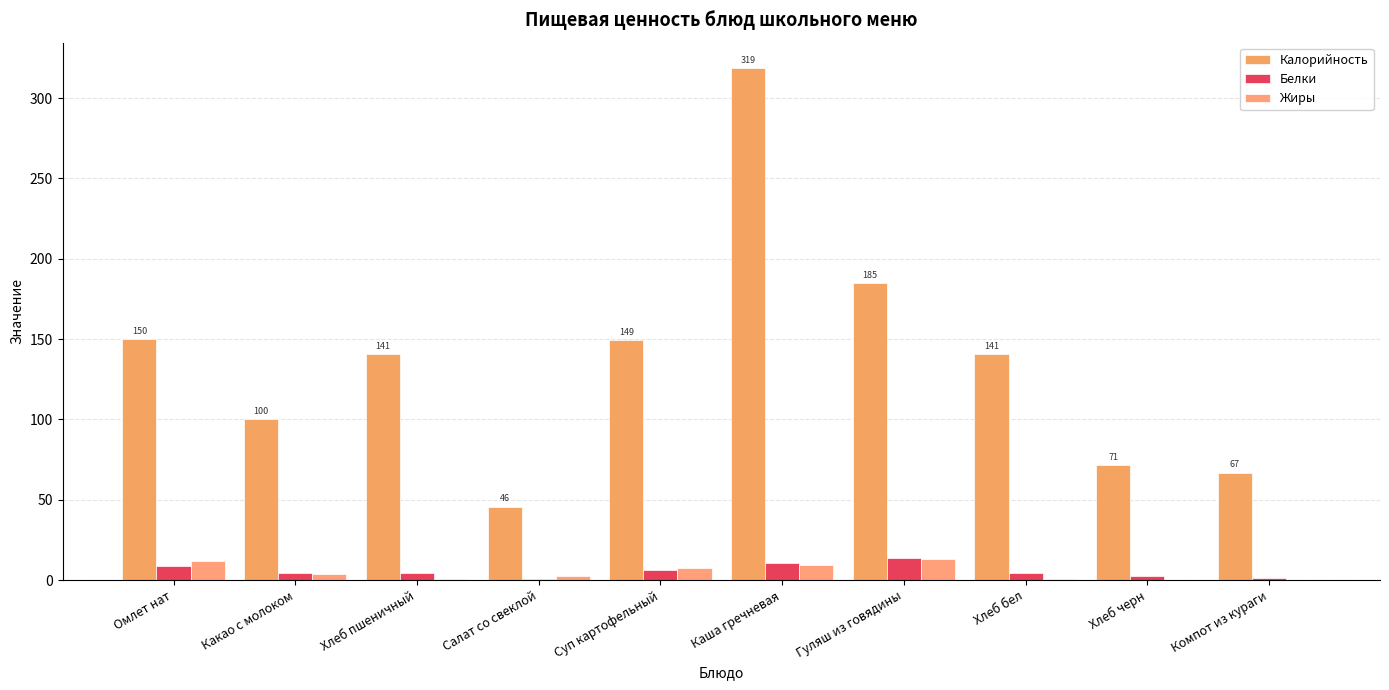

How many categories are shown in the chart?

10